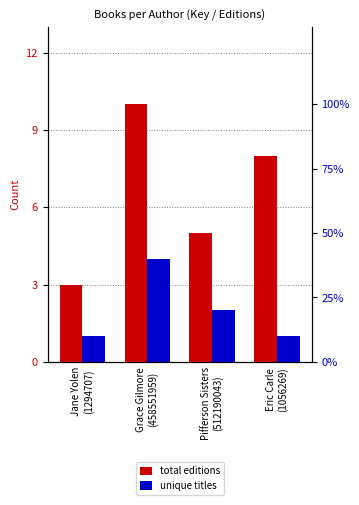

Which series has the largest range (max minus min)?

total editions